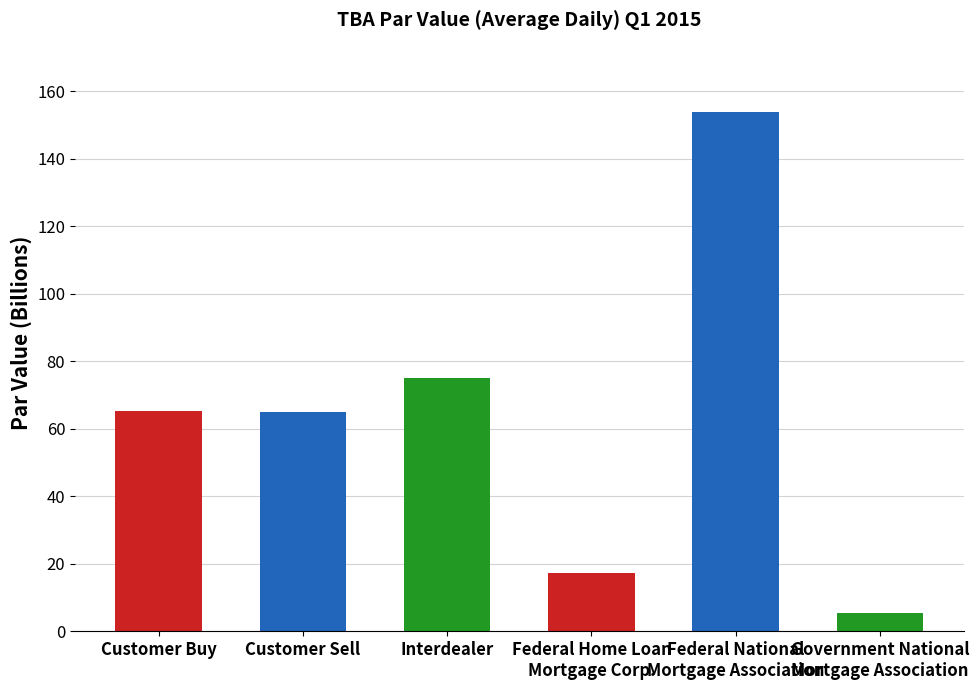

Approximately how many times larger is the value at Customer Buy compared to Customer Sell?

1.0